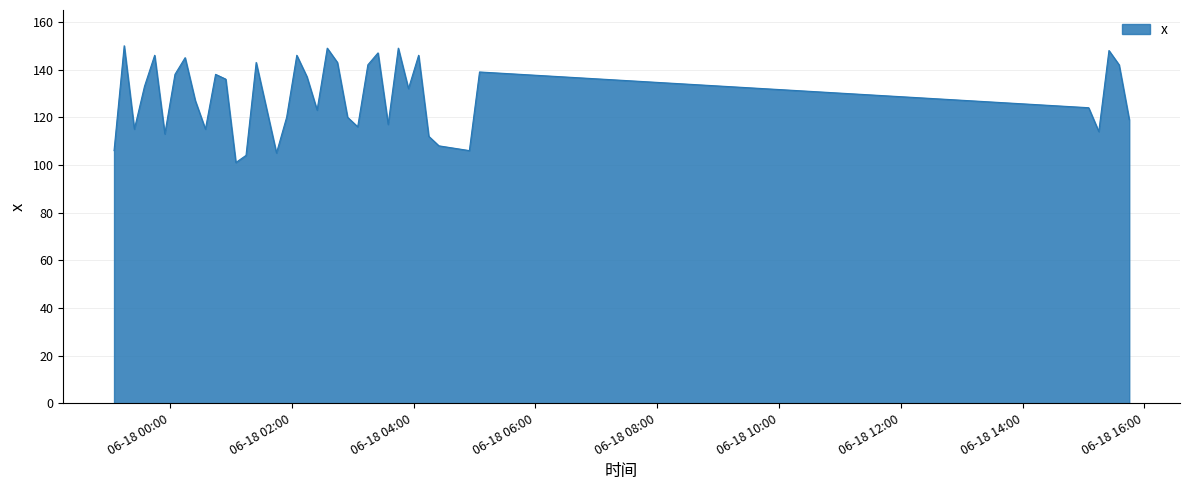

What is the difference between the maximum and minimum values?

49